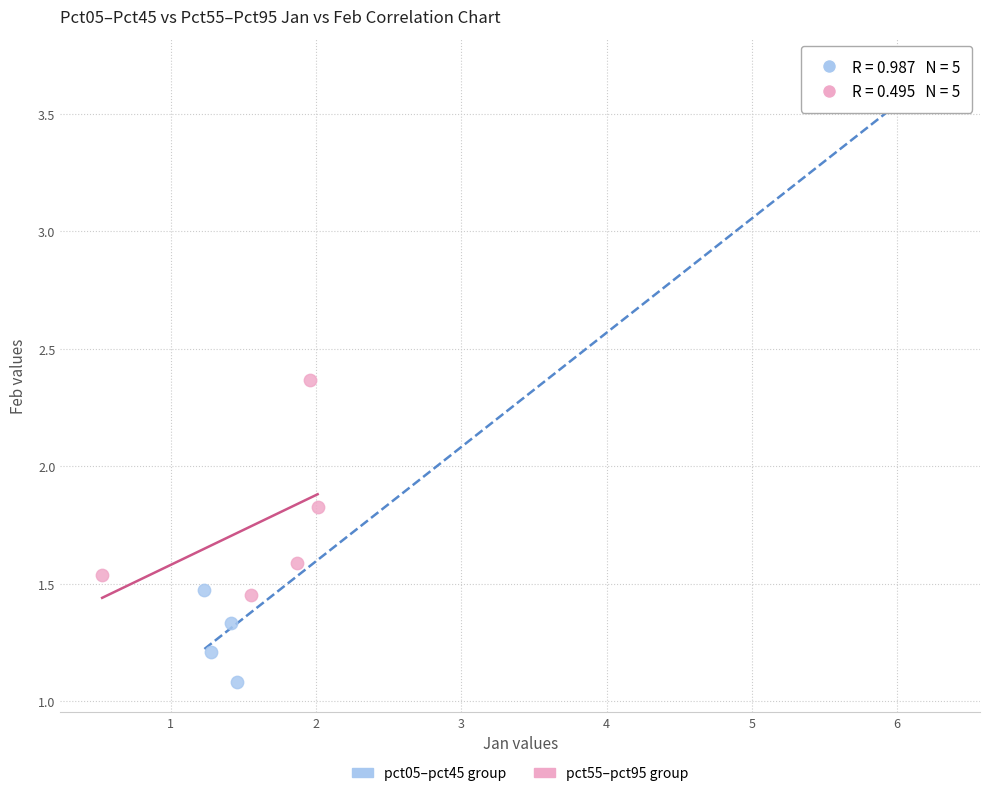

What are all the series names shown in the legend?

pct05–pct45 group, pct55–pct95 group